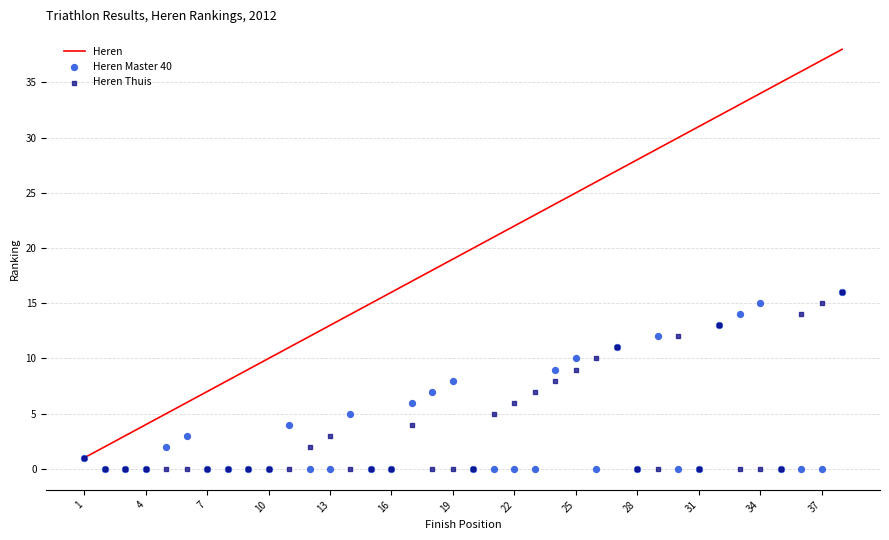

Is it true that Heren equals 16 at 16?

True